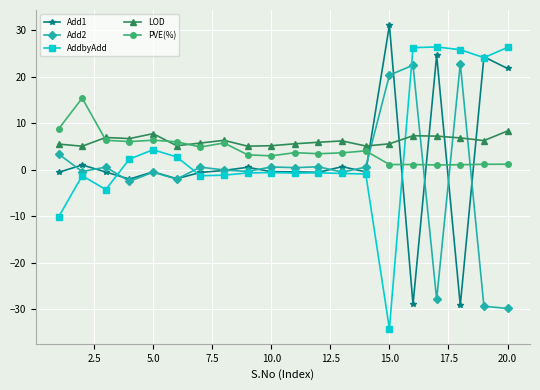

True or false: PVE(%) has more than 2 interior local peaks.

True